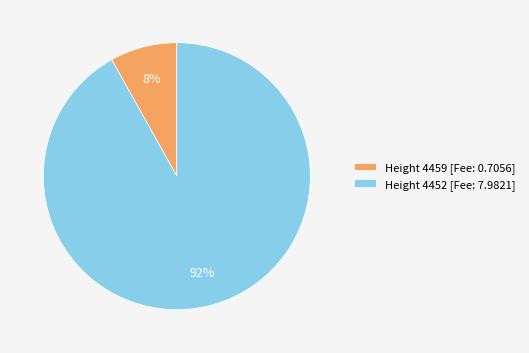

To the nearest percent, what is the difference between the largest and smallest slice percentages?

84%